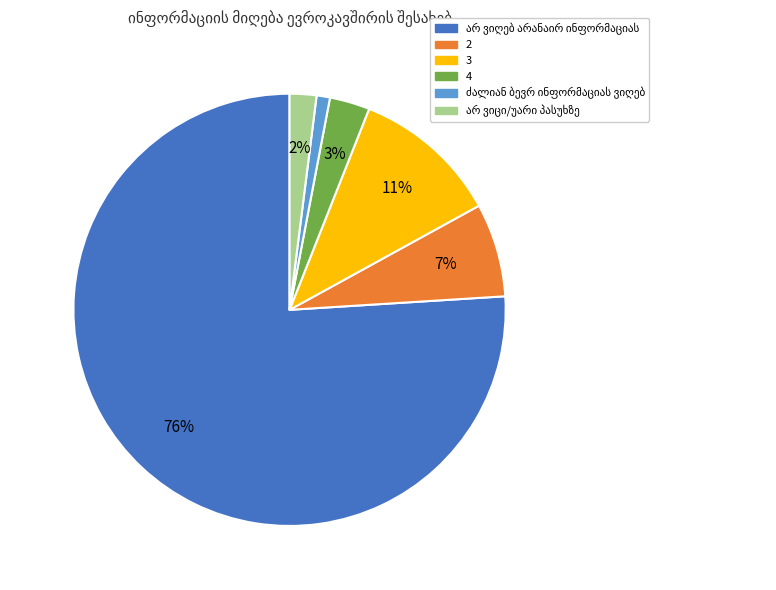

Is there any slice that represents more than half of the pie?

Yes